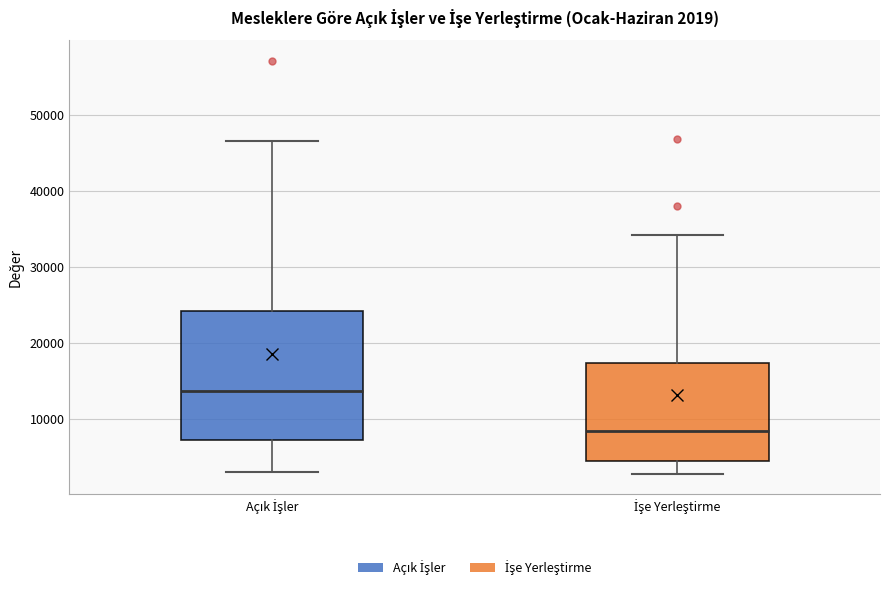

Which box's median line is the highest?

Açık İşler